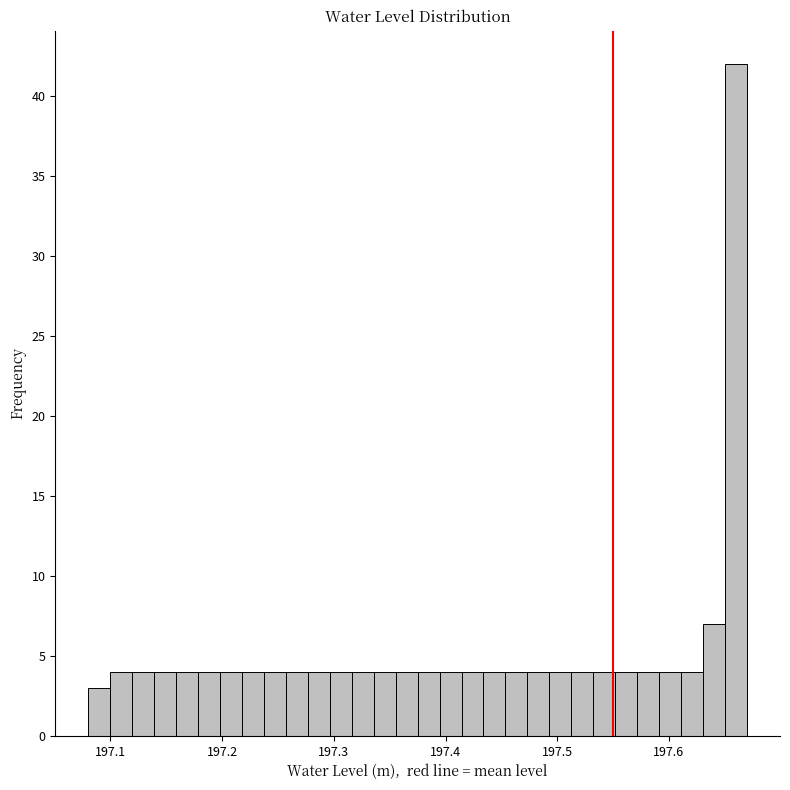

Around what value on the x-axis is the tallest bar? Give the approximate position of its centre, as read against the axis.

197.66